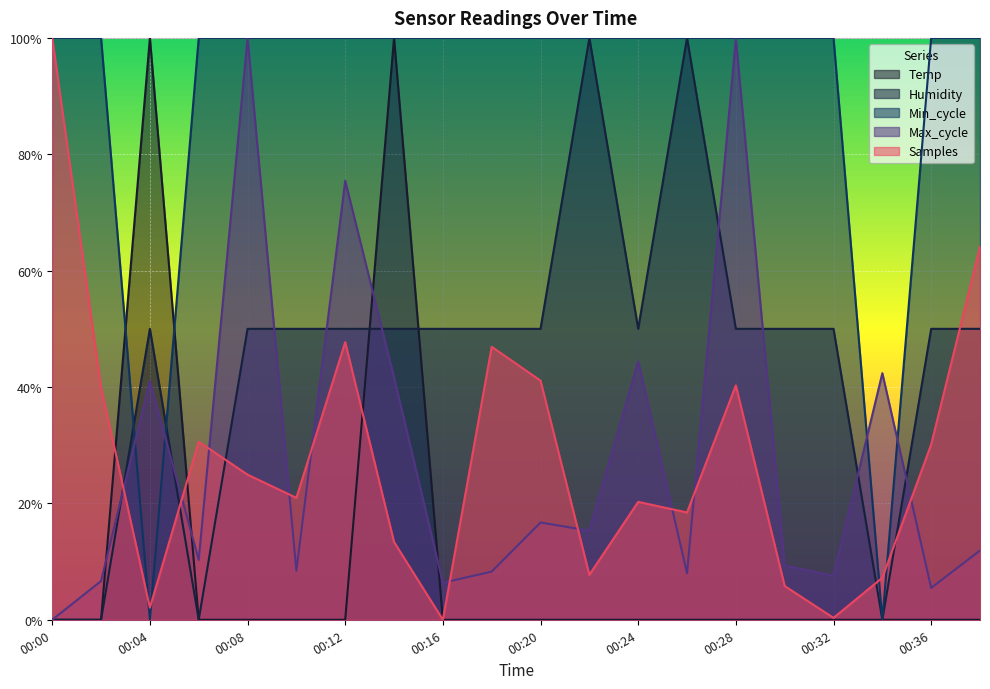

How many interior local peaks does the Humidity series have?

3